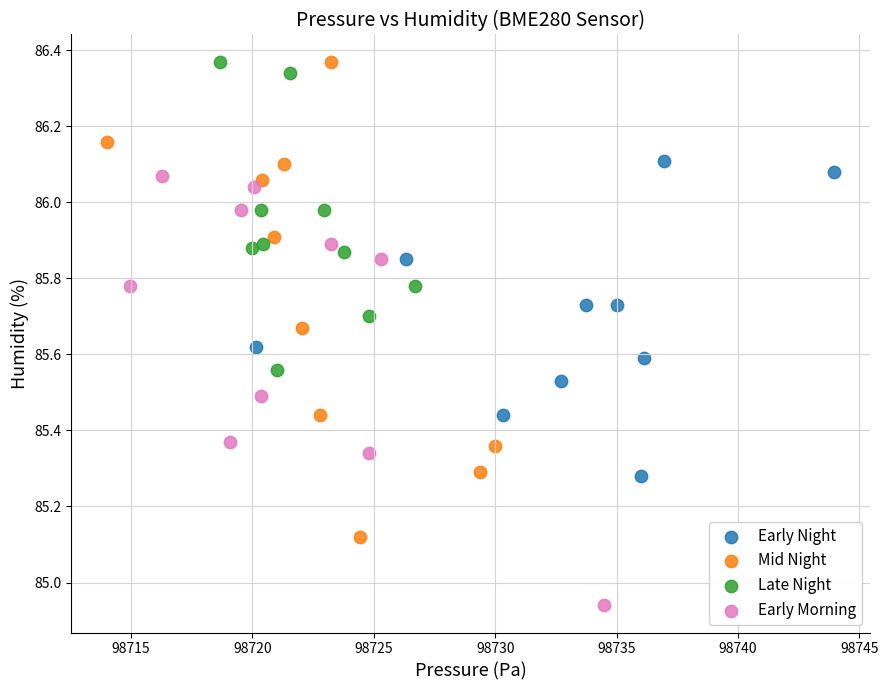

Which series has the widest spread of Y values?

Mid Night